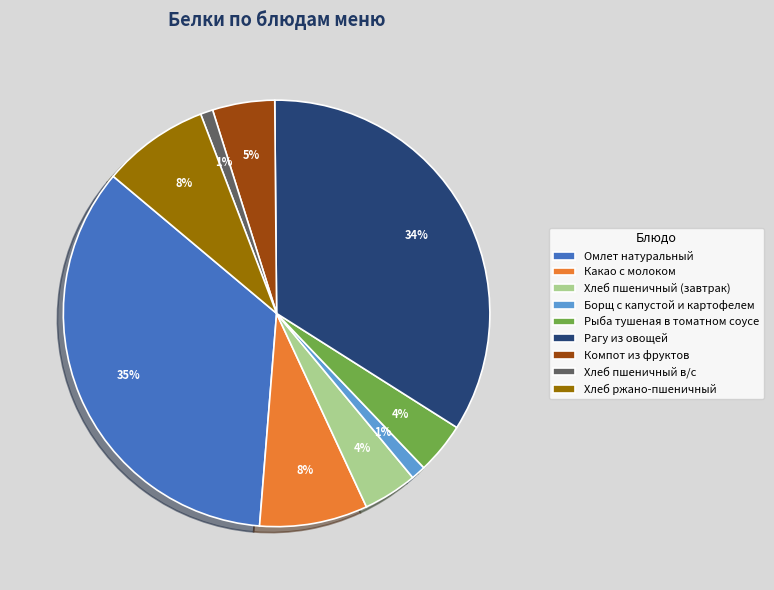

Does Рыба тушеная в томатном соусе represent more than half of the total?

No